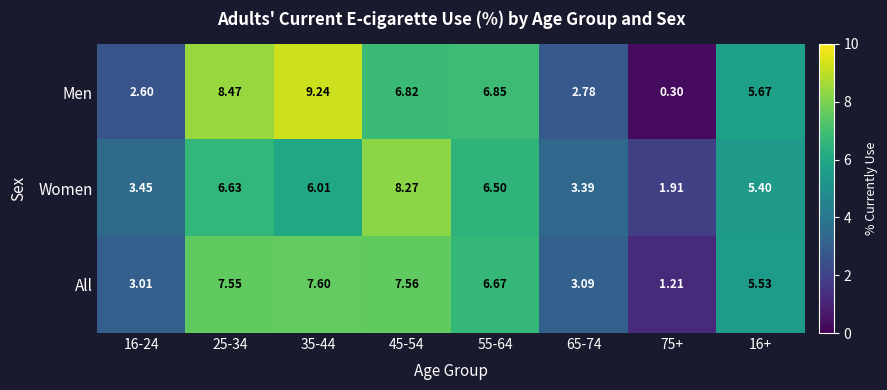

Rank the series at 16+ from highest to lowest value.

Men, All, Women